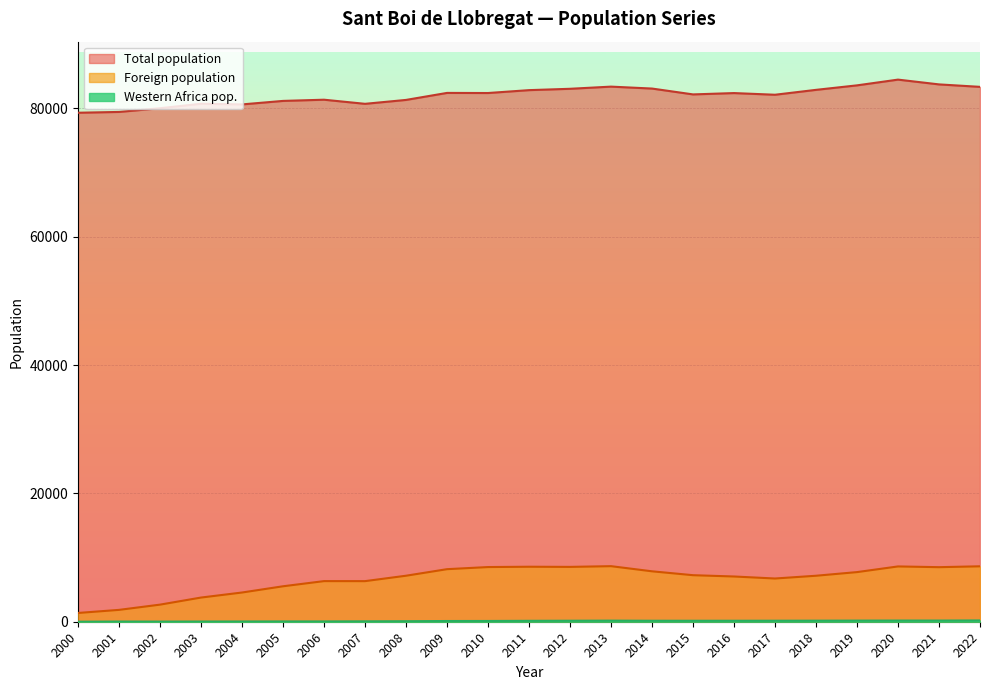

How many lines are shown in the chart?

3